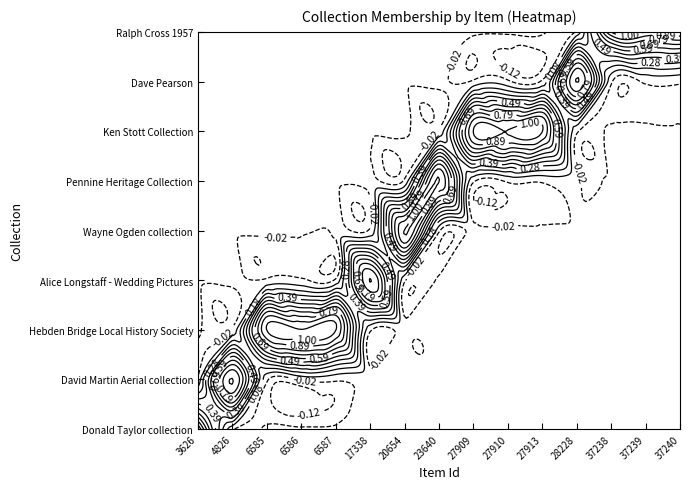

How many data points in Ralph Cross 1957 are above 0?

3